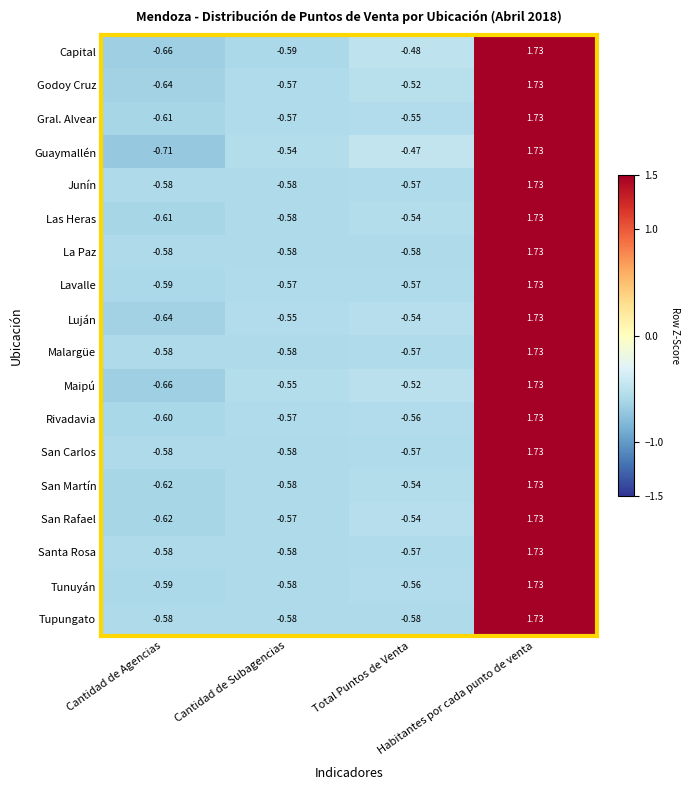

Which series has the widest spread of values?

Guaymallén